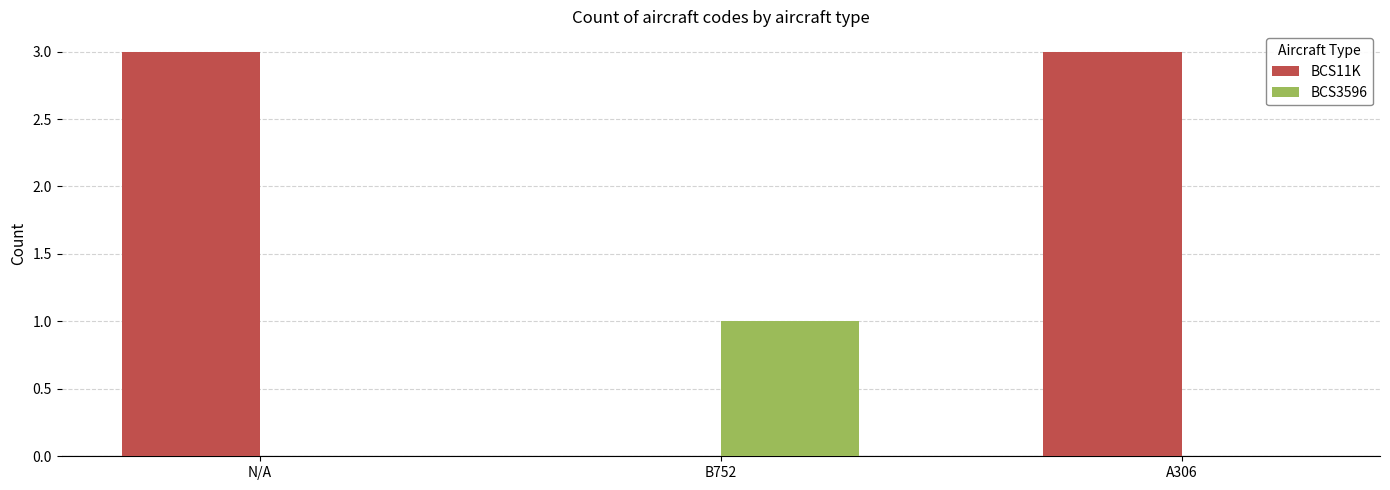

Which series changed the most between B752 and A306?

BCS11K